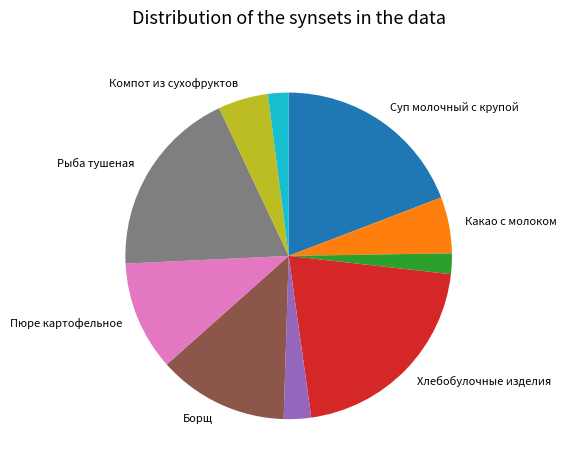

Does any single category account for the majority?

No